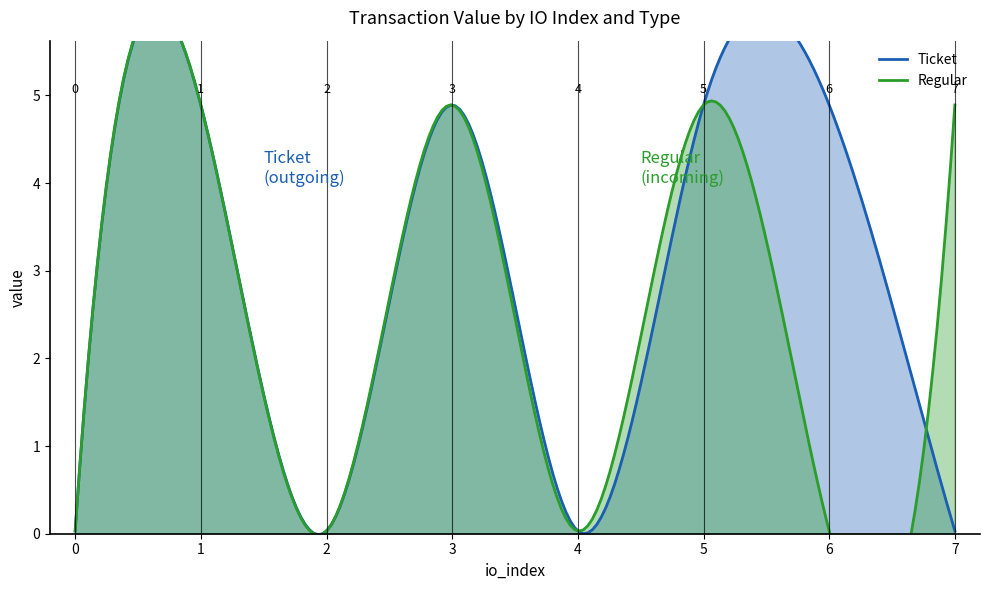

Is it true that Ticket equals 4.9 at 6?

True